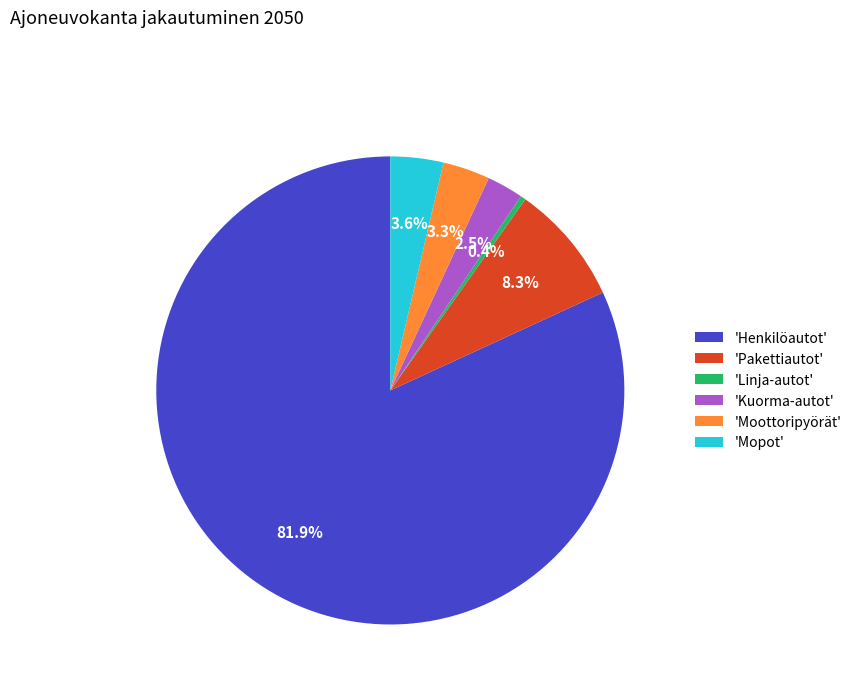

Which slice is the largest?

'Henkilöautot'